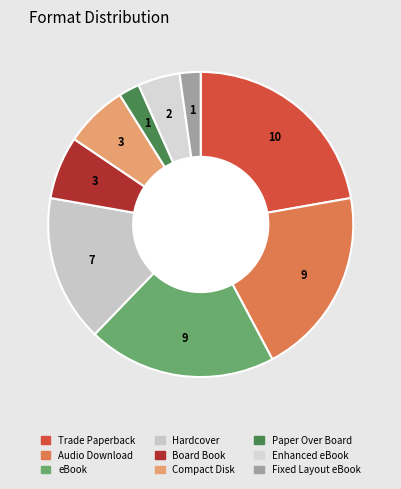

True or false: Fixed Layout eBook accounts for 2% of the total.

True